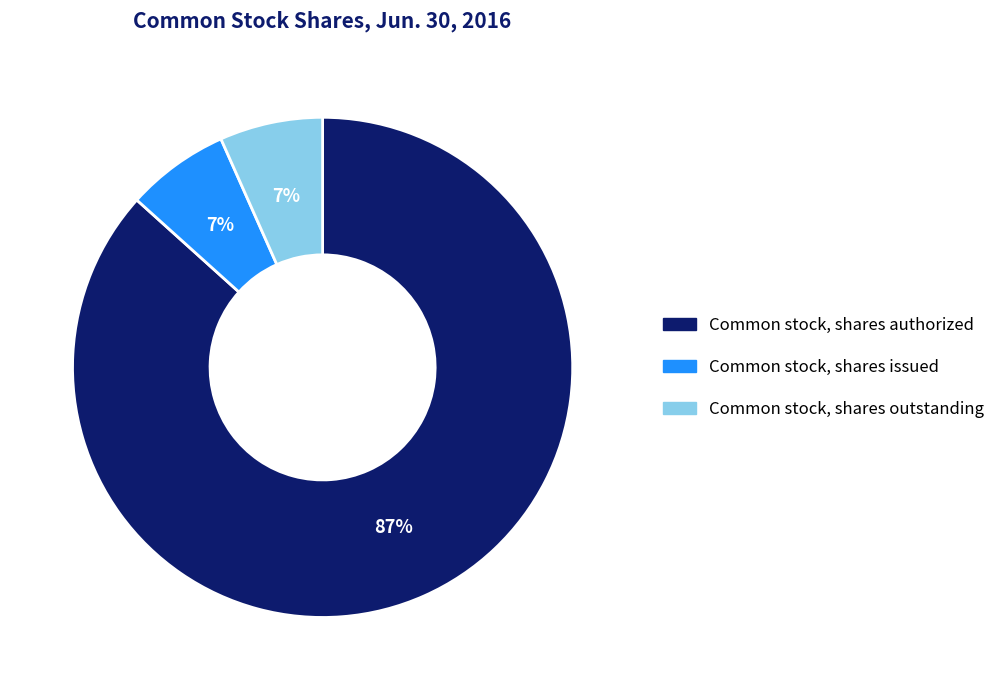

Which slice is the largest?

Common stock, shares authorized